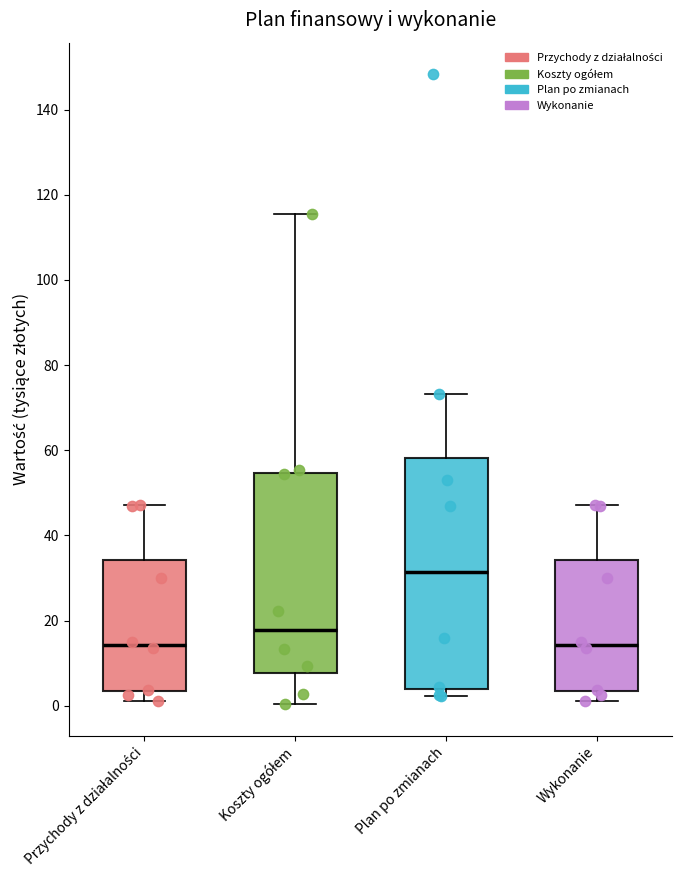

Reading left to right, read every box against the y-axis: the position of its median line, the range the box covers, and the ends of its whiskers. The values are not printed on the chart, so give them approximately, as read against the axis.

Przychody z działalności: median 14, box 4 to 34, whiskers 2 to 48
Koszty ogółem: median 18, box 8 to 54, whiskers 0 to 116
Plan po zmianach: median 32, box 4 to 58, whiskers 2 to 74
Wykonanie: median 14, box 4 to 34, whiskers 2 to 48